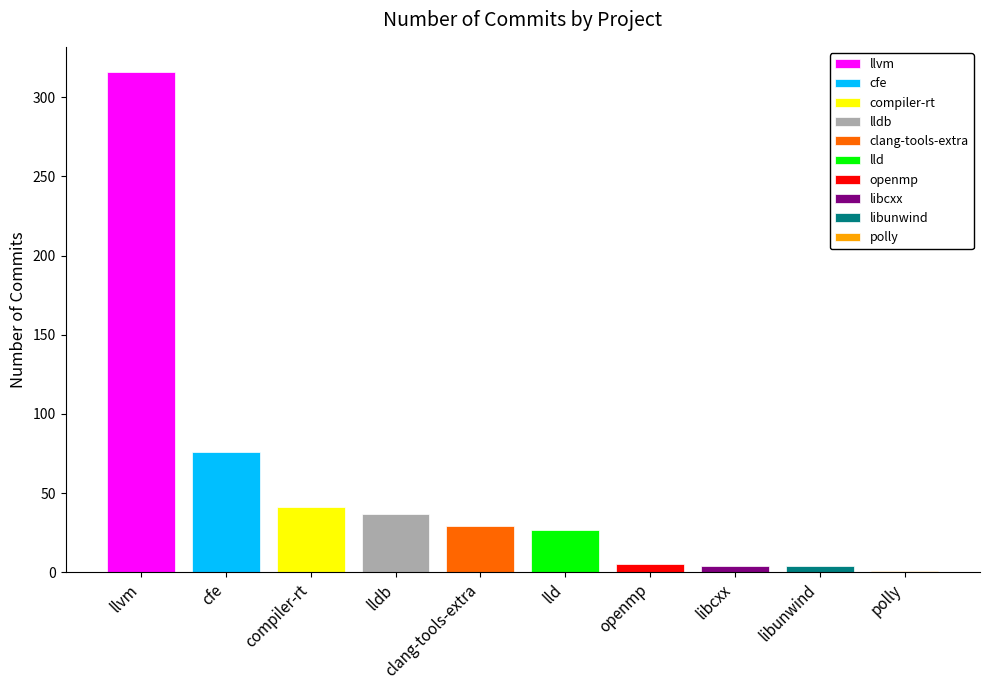

How many data points does each series have?

10